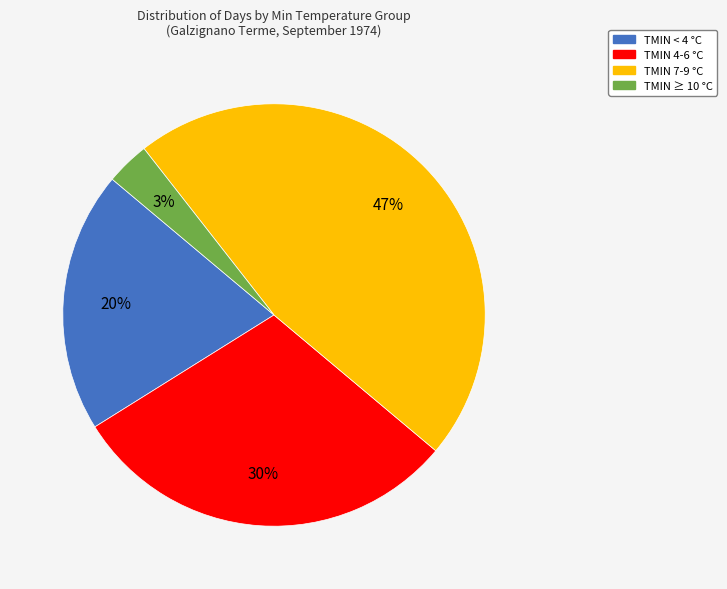

Does any single category account for the majority?

No